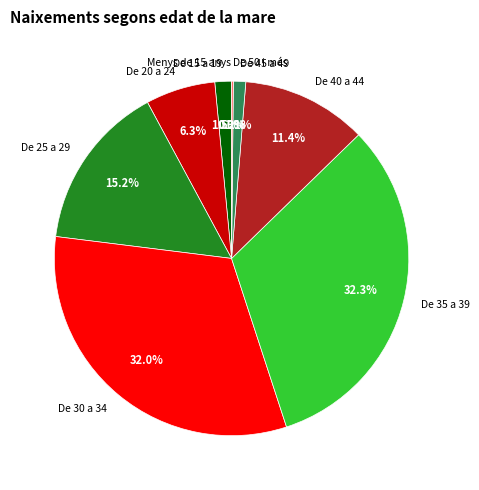

To the nearest percent, what portion does De 30 a 34 represent?

32%